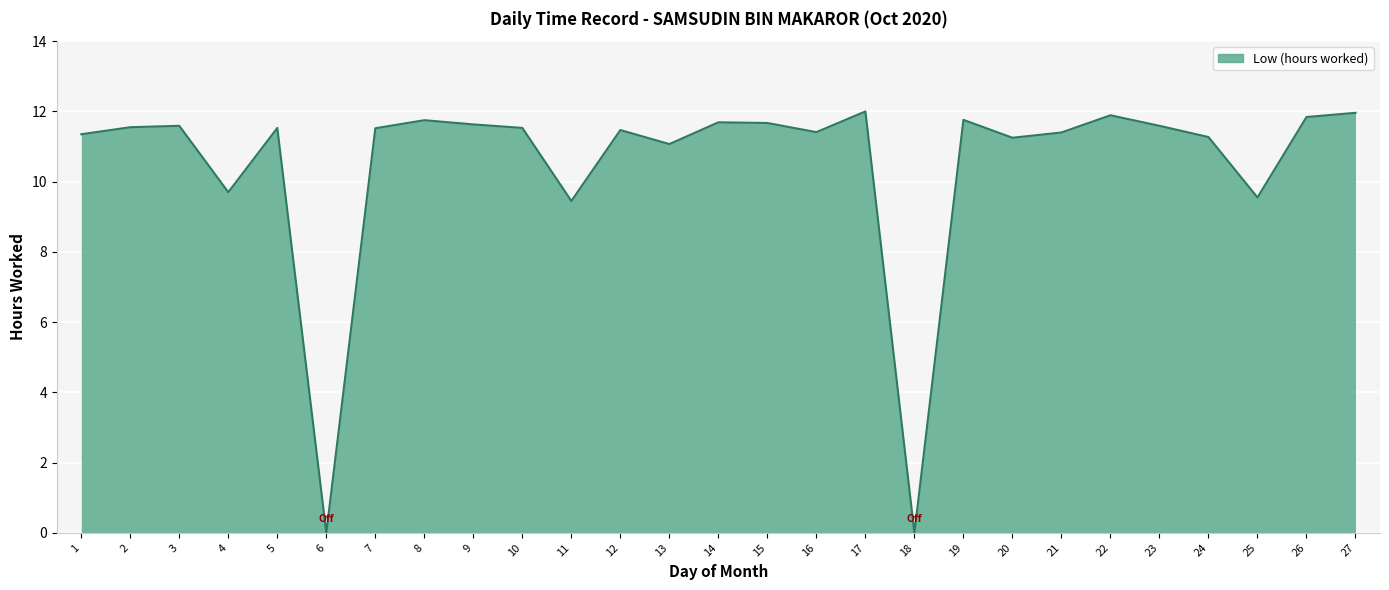

What is the difference between the maximum and minimum values?

12.0